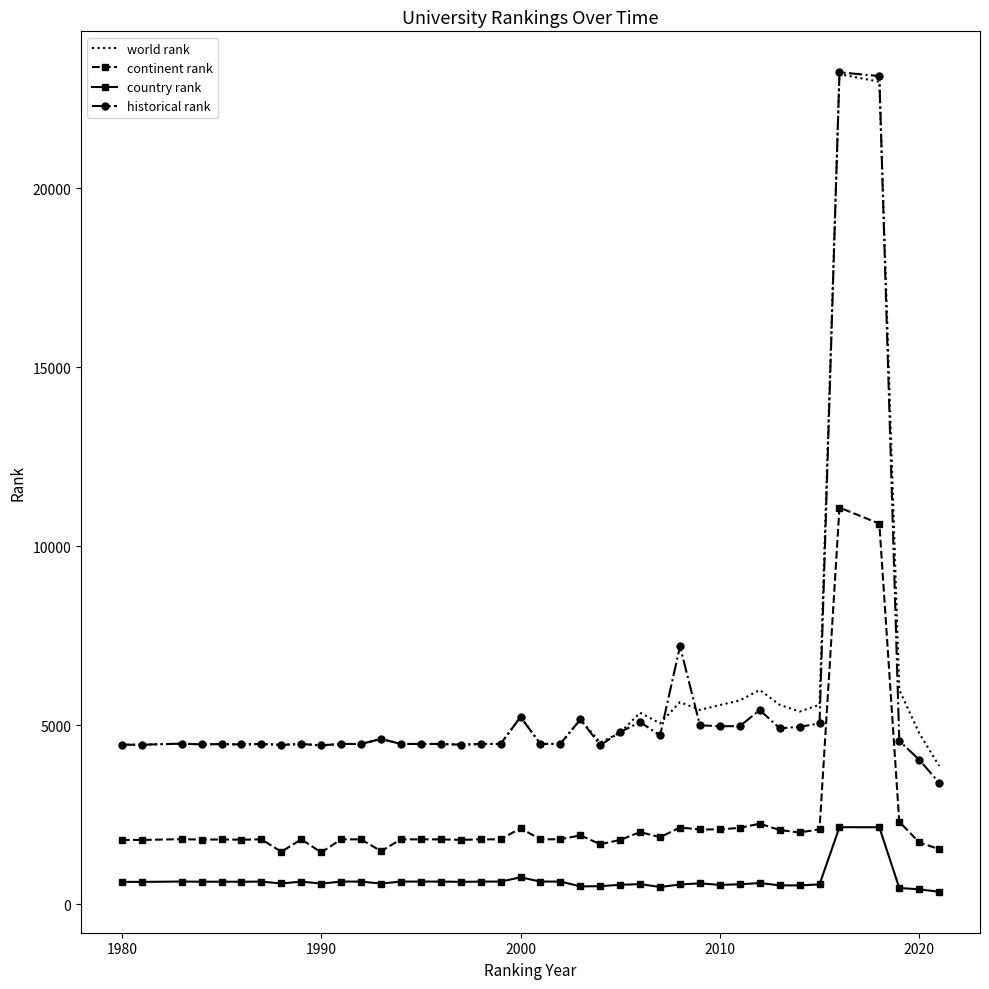

Which series has the largest range (max minus min)?

historical rank